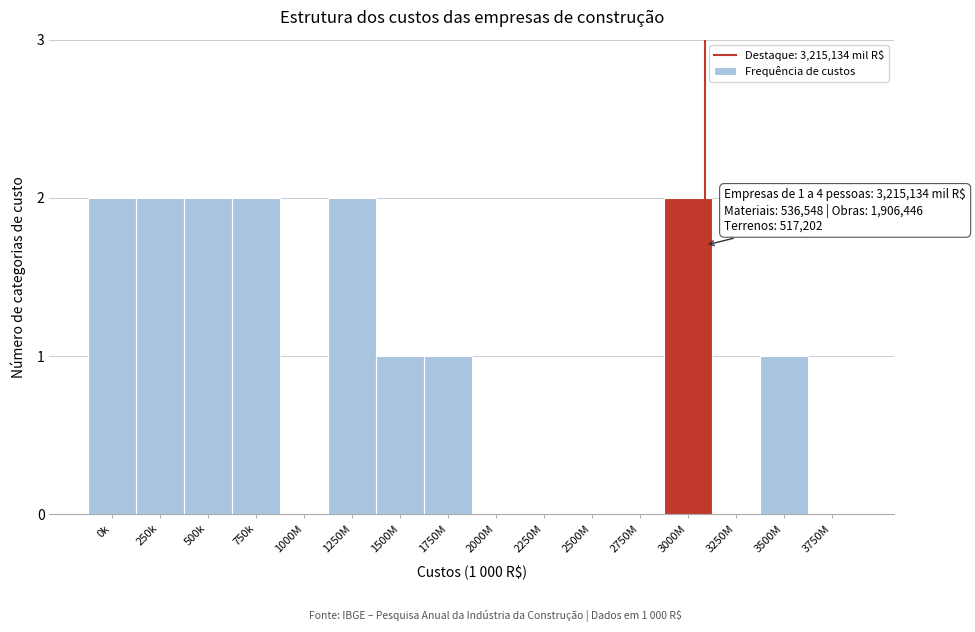

Reading left to right, what are all the values shown in this chart?

0k=2	250k=2	500k=2	750k=2	1000M=0	1250M=2	1500M=1	1750M=1	2000M=0	2250M=0	2500M=0	2750M=0	3000M=2	3250M=0	3500M=1	3750M=0